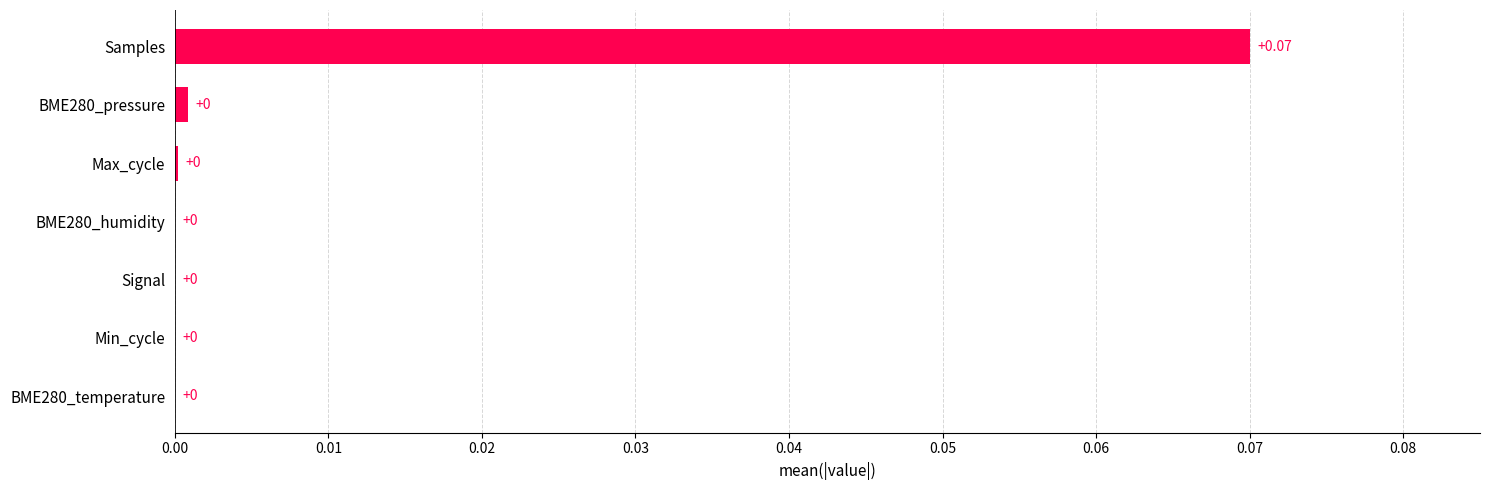

At which category does the chart reach its peak across all series?

Samples